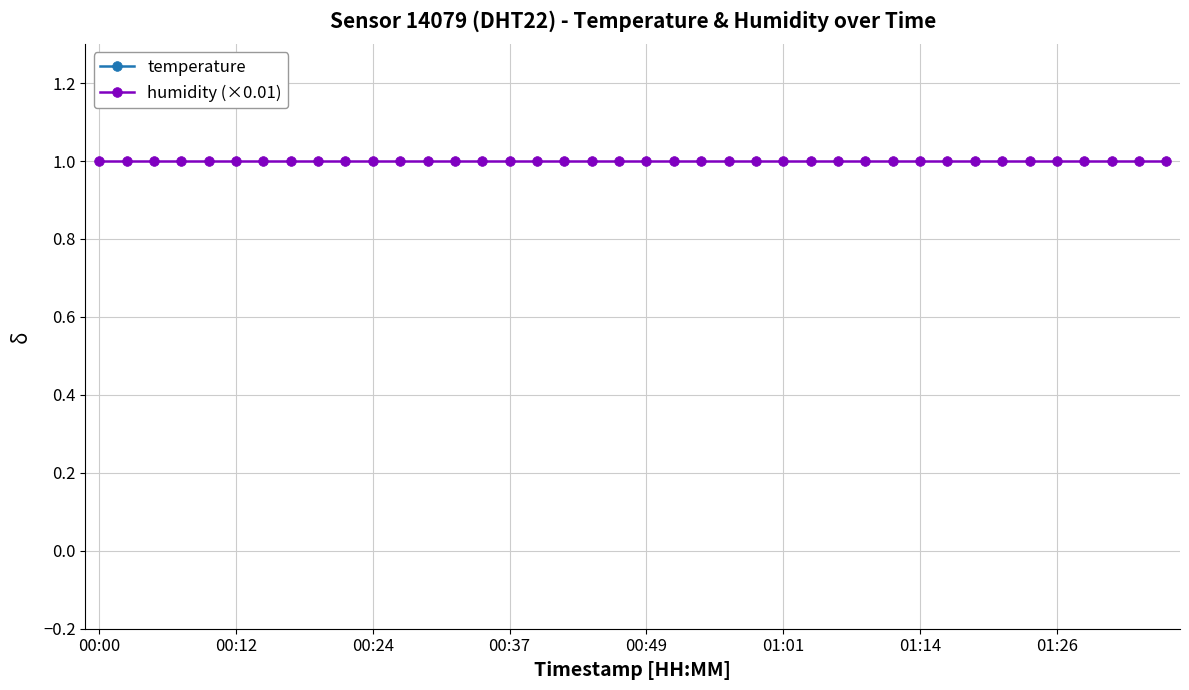

True or false: humidity (×0.01) has more than 2 points higher than both neighbors.

False